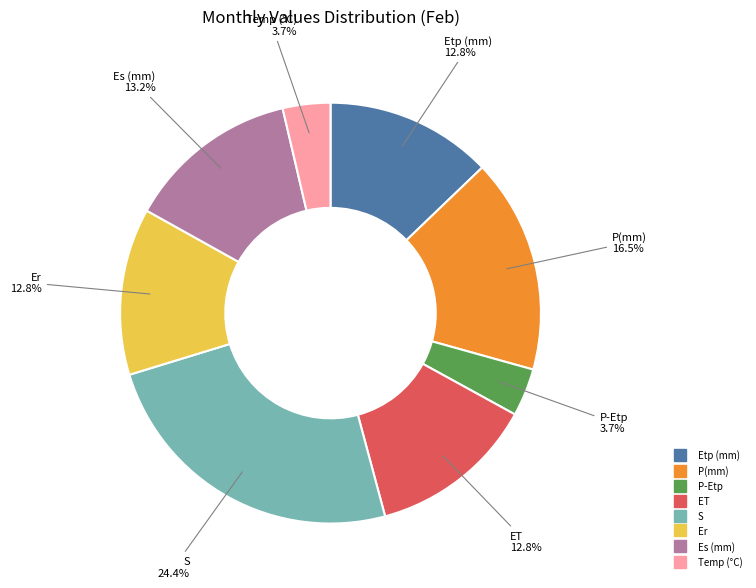

What percentage is NOT represented by P-Etp?

96.3%